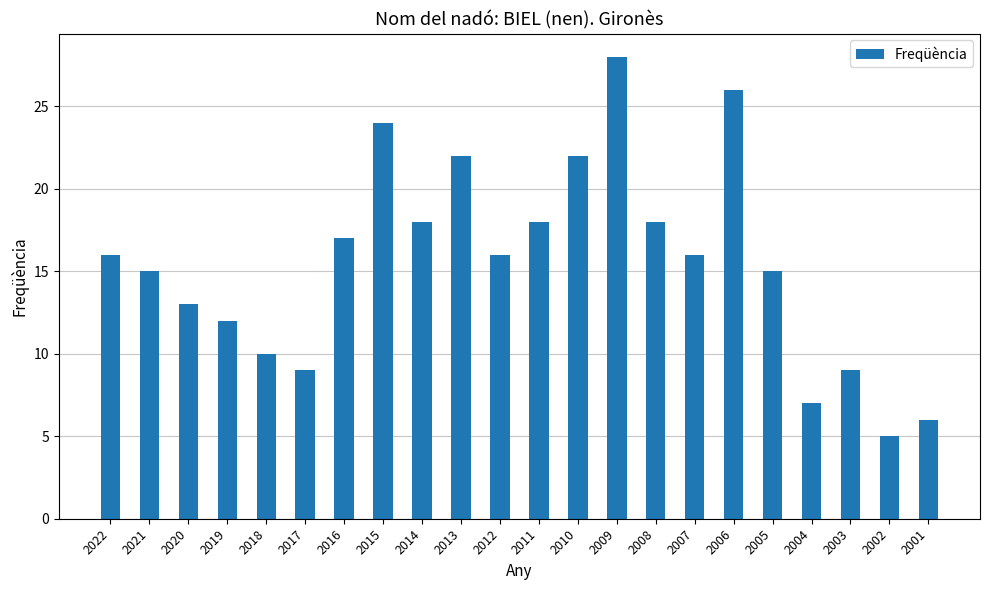

At which category does the chart reach its minimum across all series?

2002